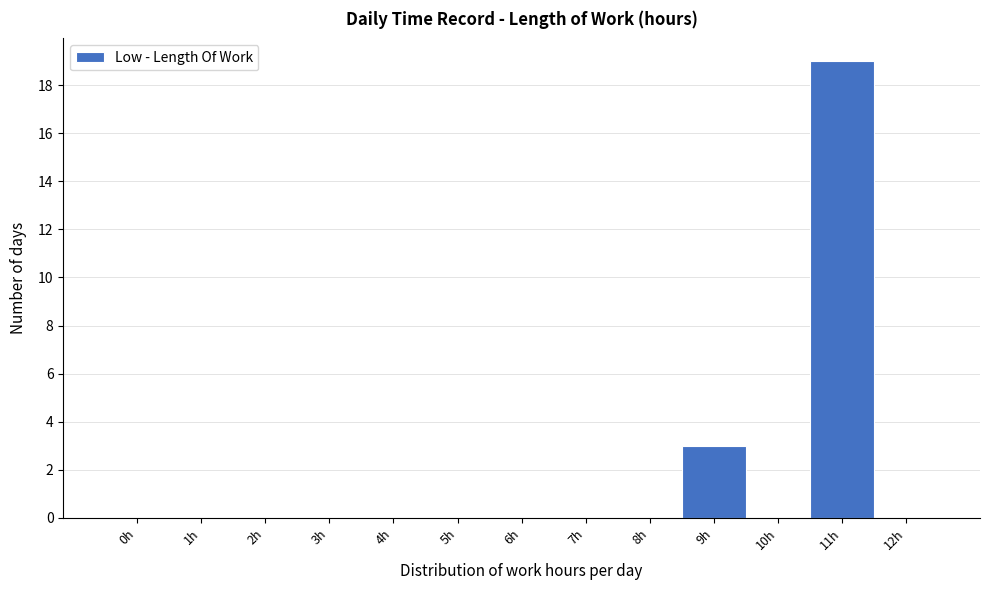

Reading left to right, extract all data points from this chart.

0h=0	1h=0	2h=0	3h=0	4h=0	5h=0	6h=0	7h=0	8h=0	9h=3	10h=0	11h=19	12h=0